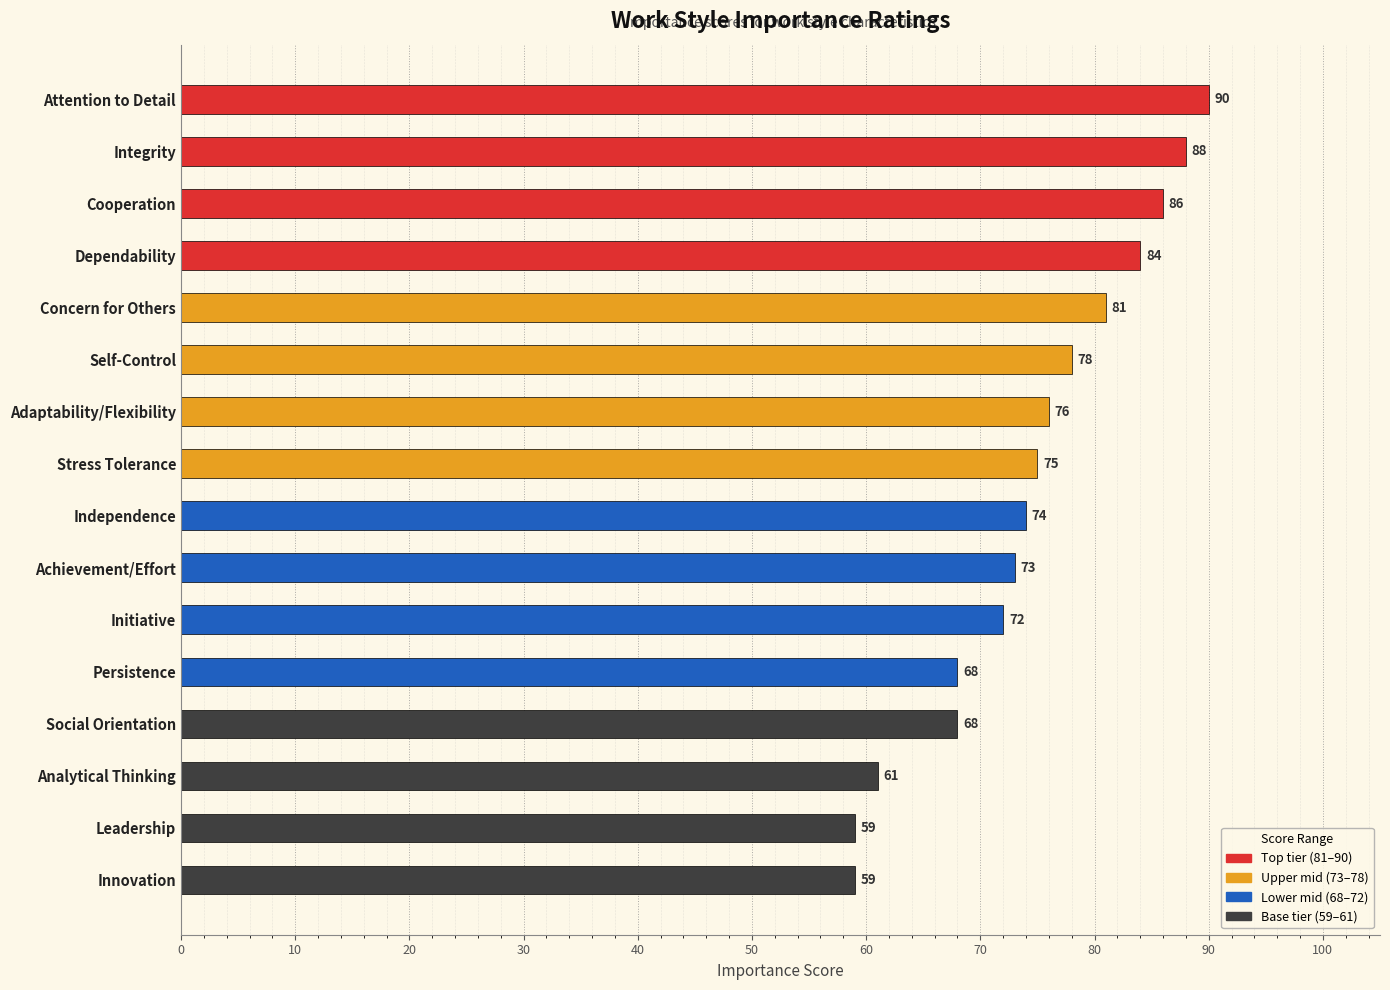

What is the sum of all values?

1192